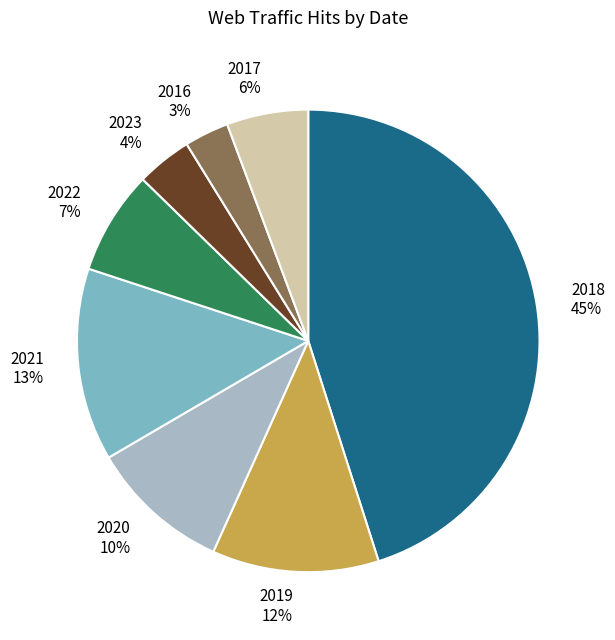

To the nearest percent, what percentage of the pie is 2021?

13%